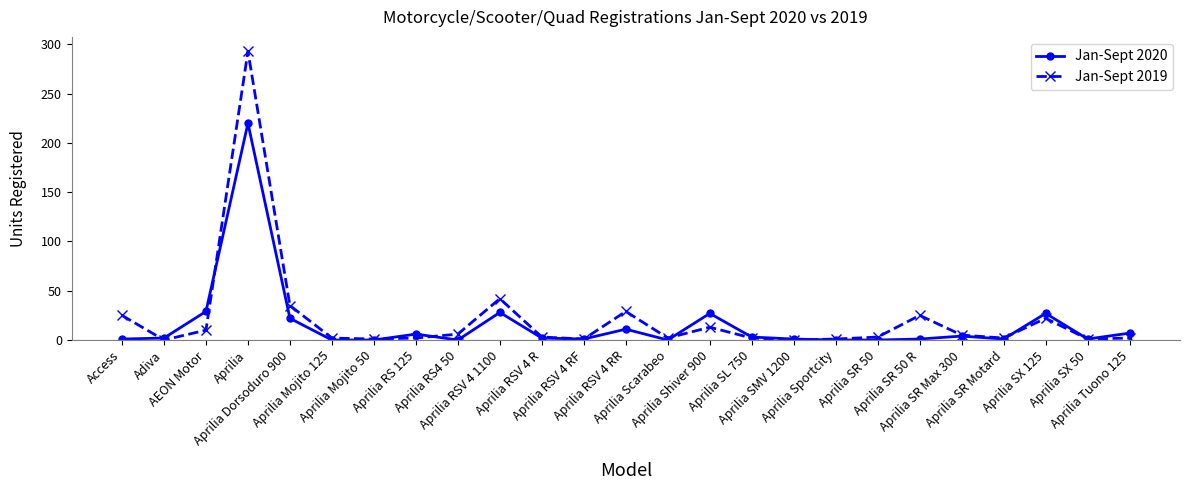

What is the greatest value displayed?

293